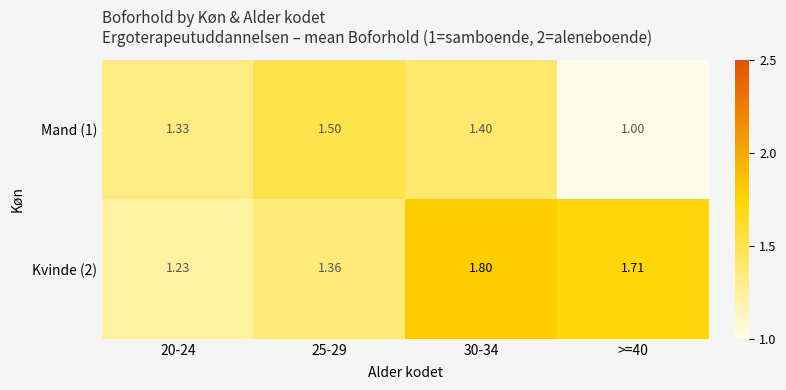

At how many categories does at least one series exceed 1?

4